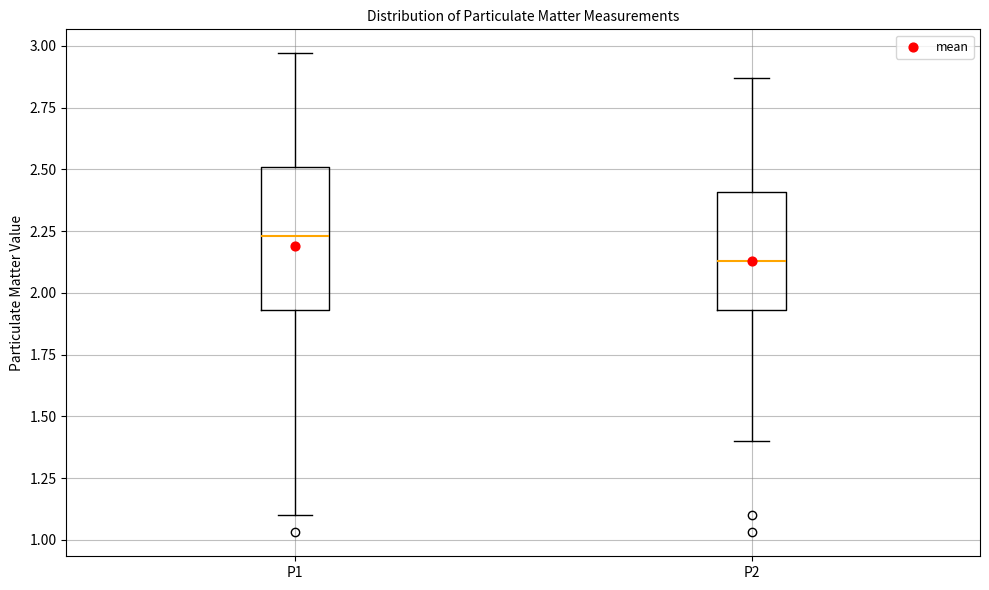

Where does the upper whisker of the box for P1 end on the y-axis? The values are not printed on the chart, so give them approximately, as read against the axis.

2.95